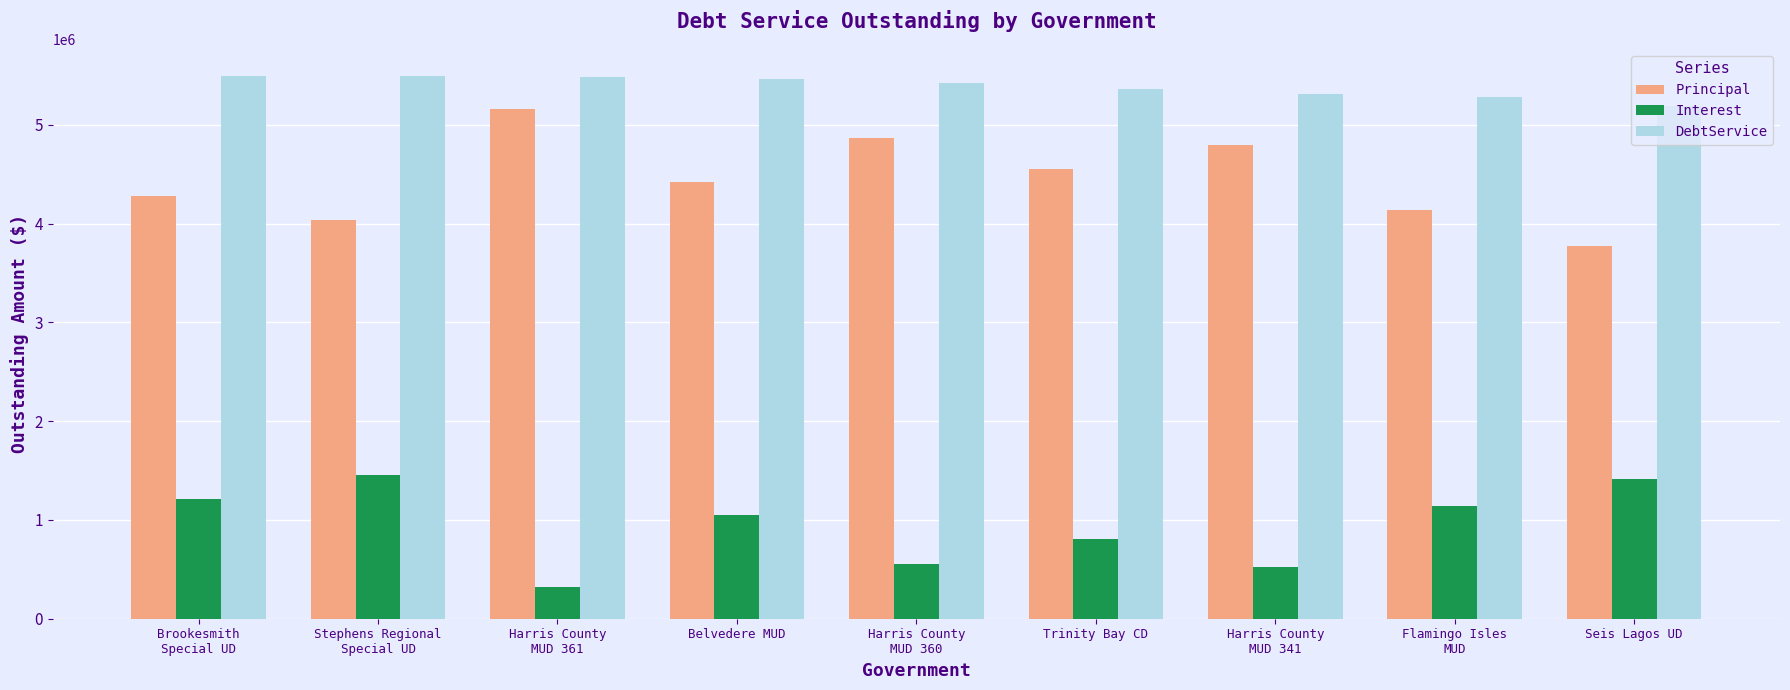

What is the label of the 2nd bar from the right?

Flamingo Isles
MUD